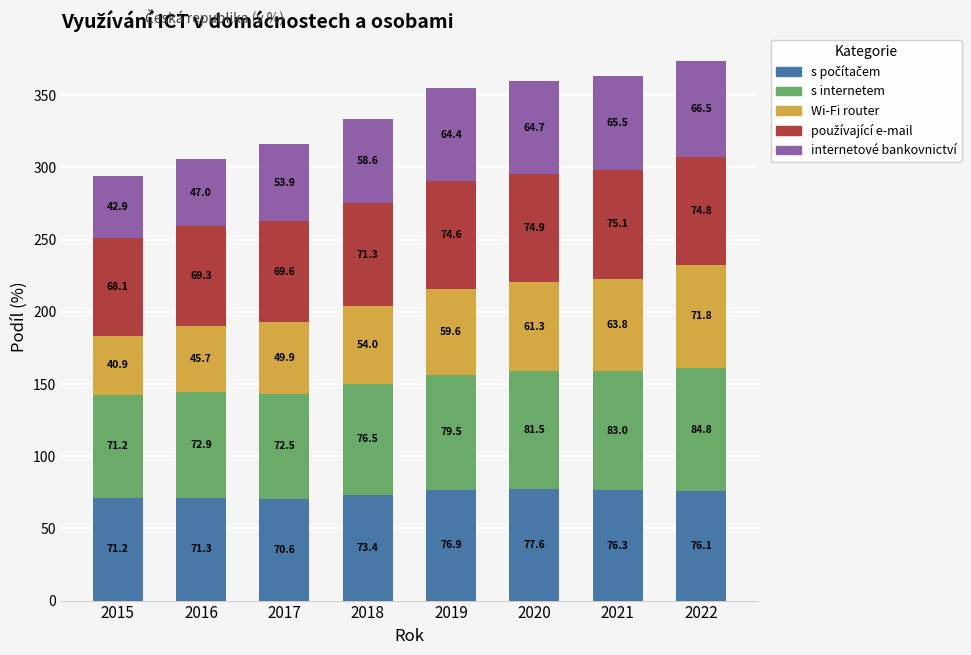

Count the number of data series in this chart.

5